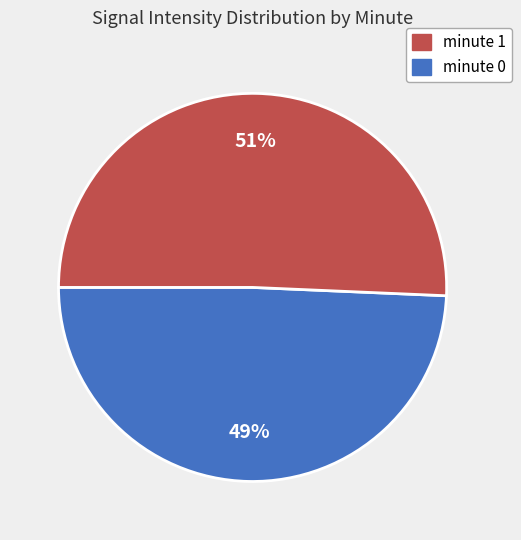

Does any single category account for the majority?

Yes